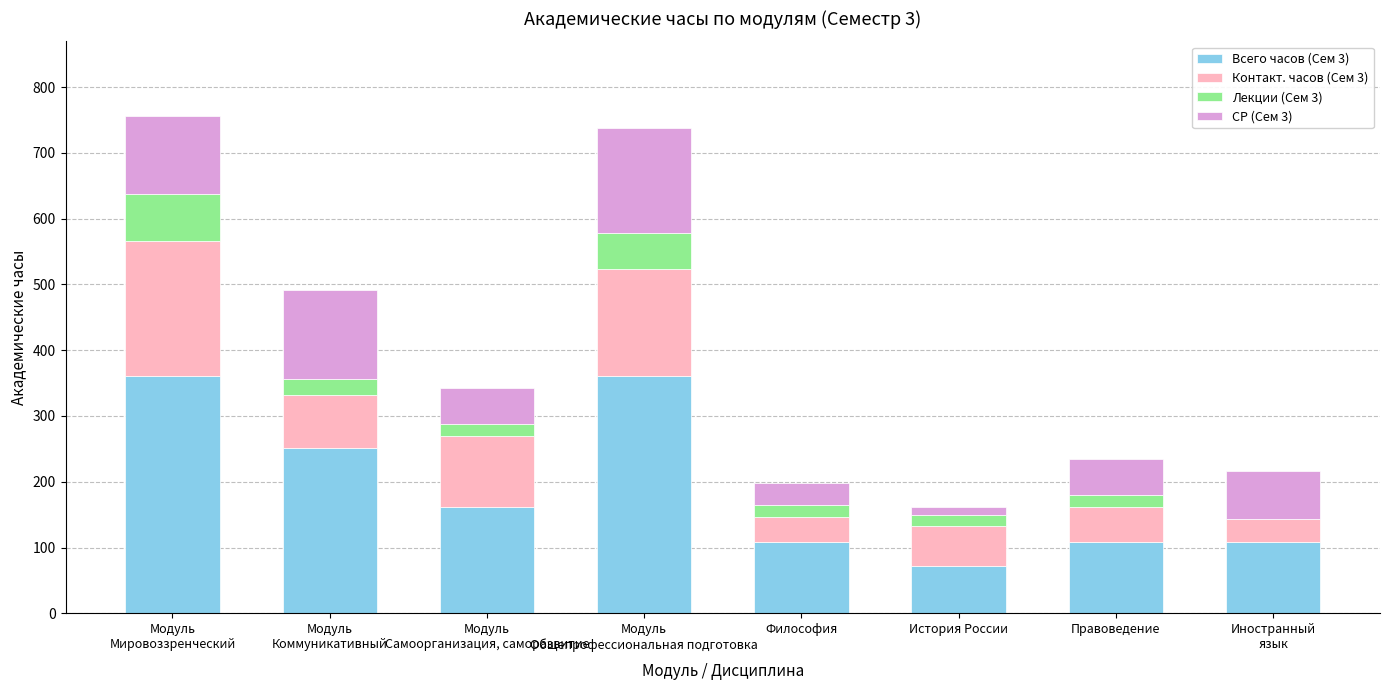

How many series are shown in this chart?

4